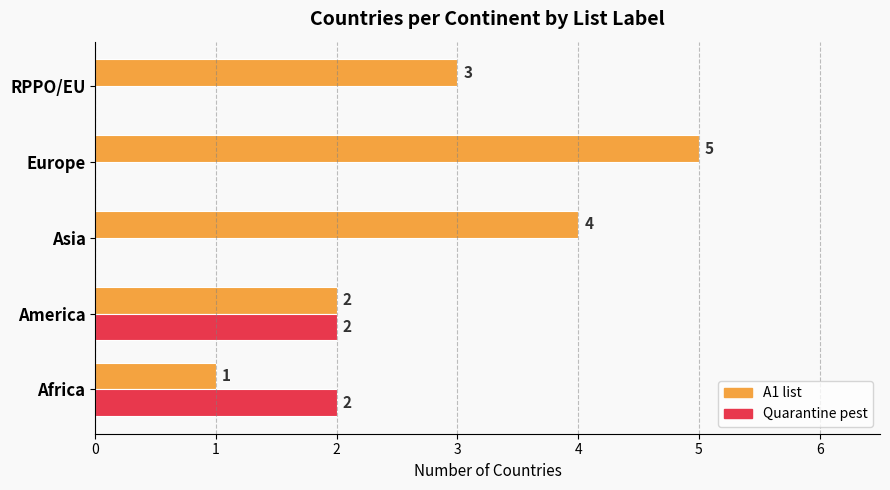

What is the greatest value displayed?

5